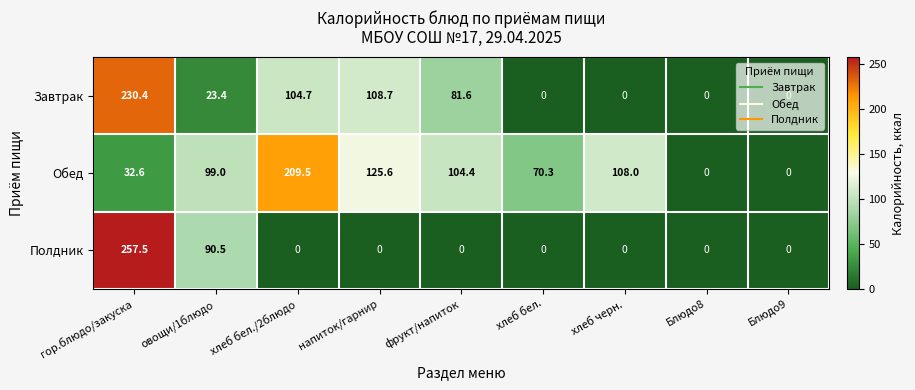

How many values in Полдник are above zero?

2